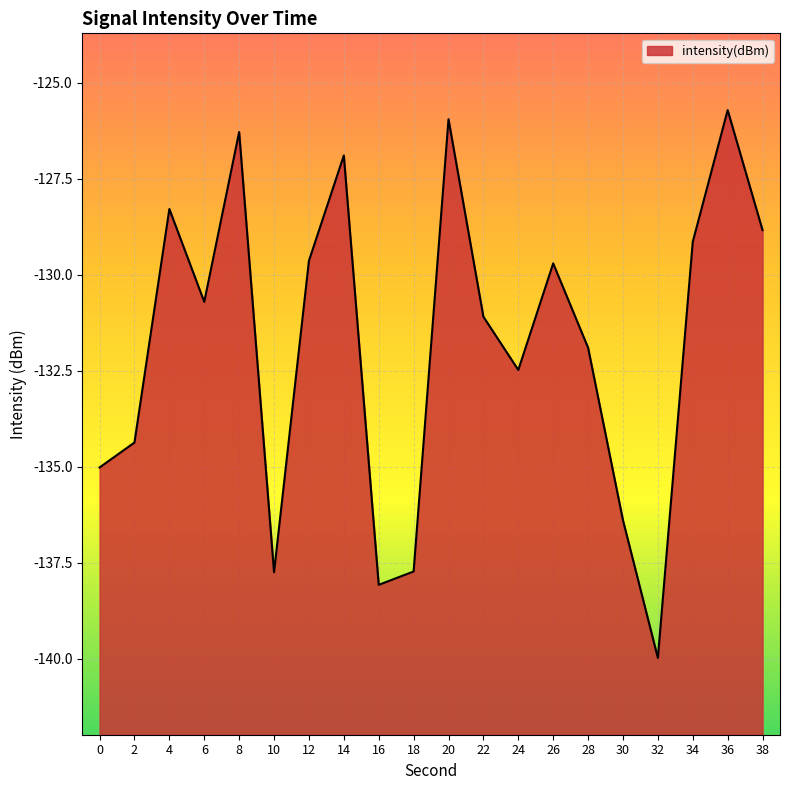

What is the smallest value displayed?

-140.0